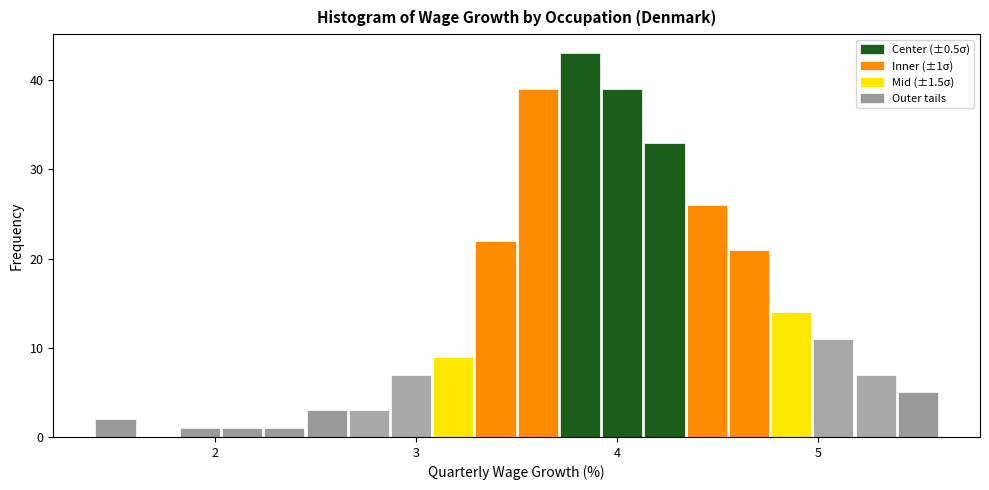

Around what value on the x-axis is the tallest bar? Give the approximate position of its centre, as read against the axis.

3.8